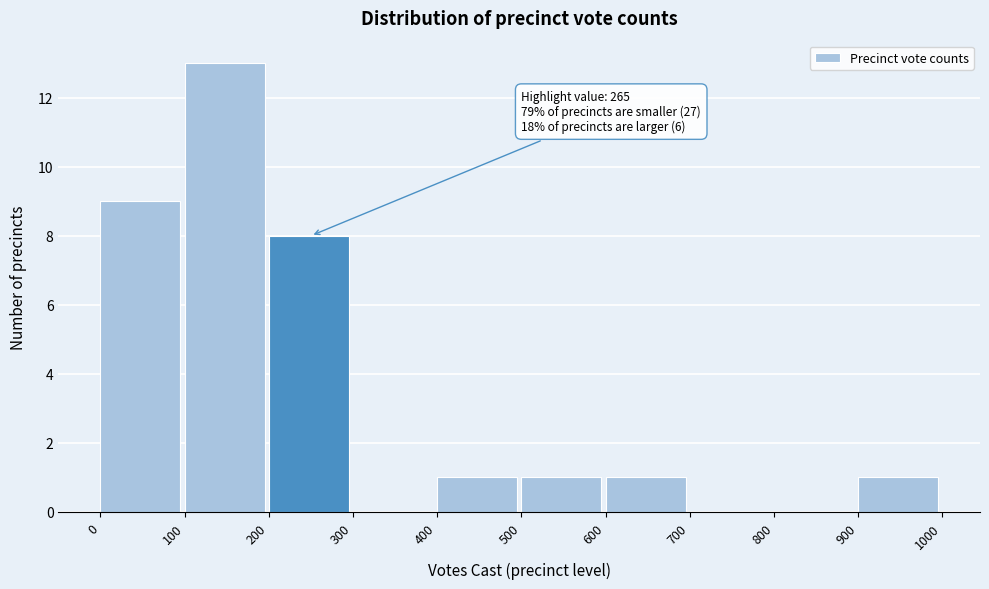

Over which range of the x-axis is the bar tallest?

100 to 200